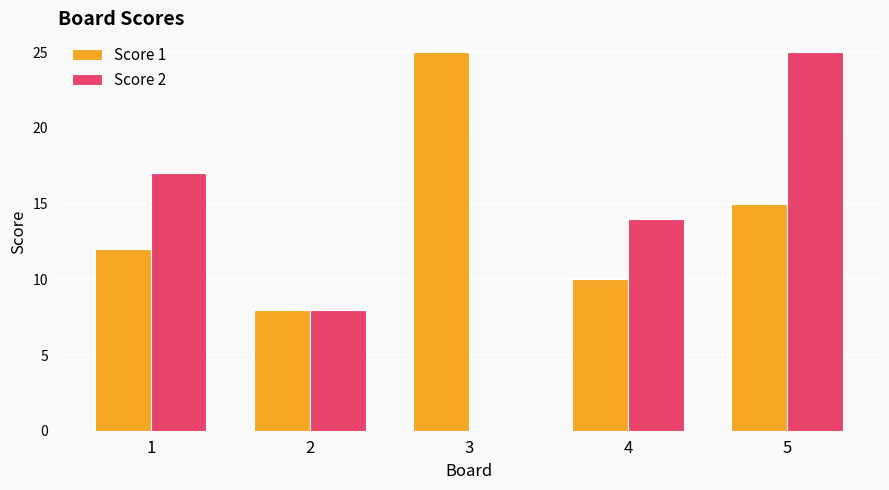

Which series has the largest total across all categories?

Score 1